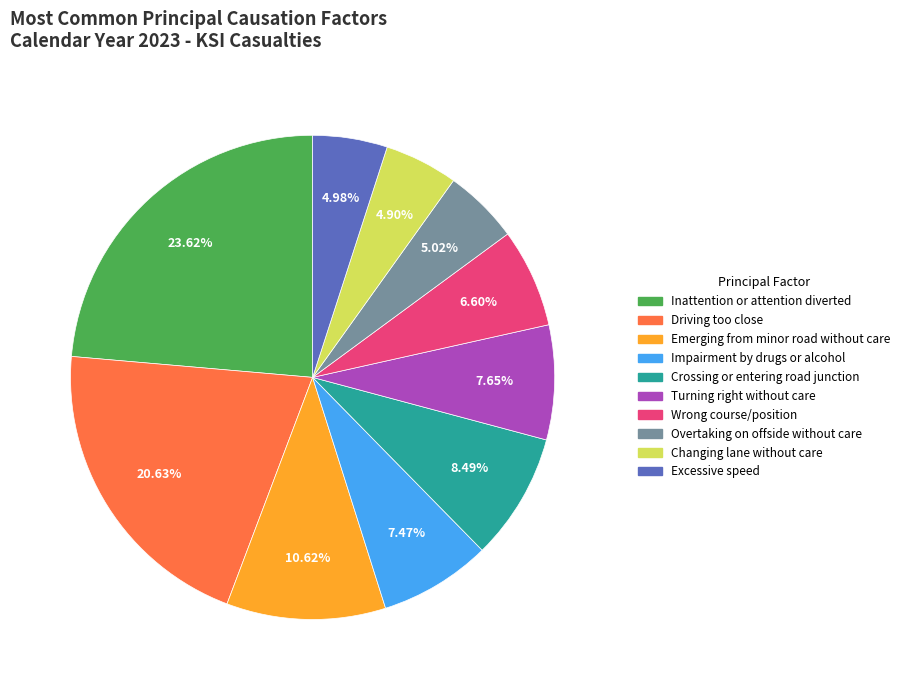

Count the number of slices in the pie.

10